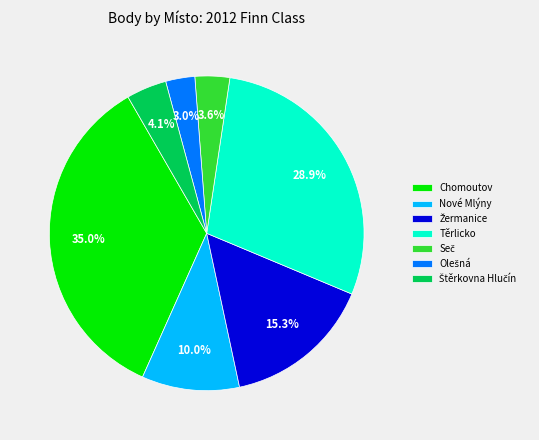

Which category has the biggest portion of the pie?

Chomoutov